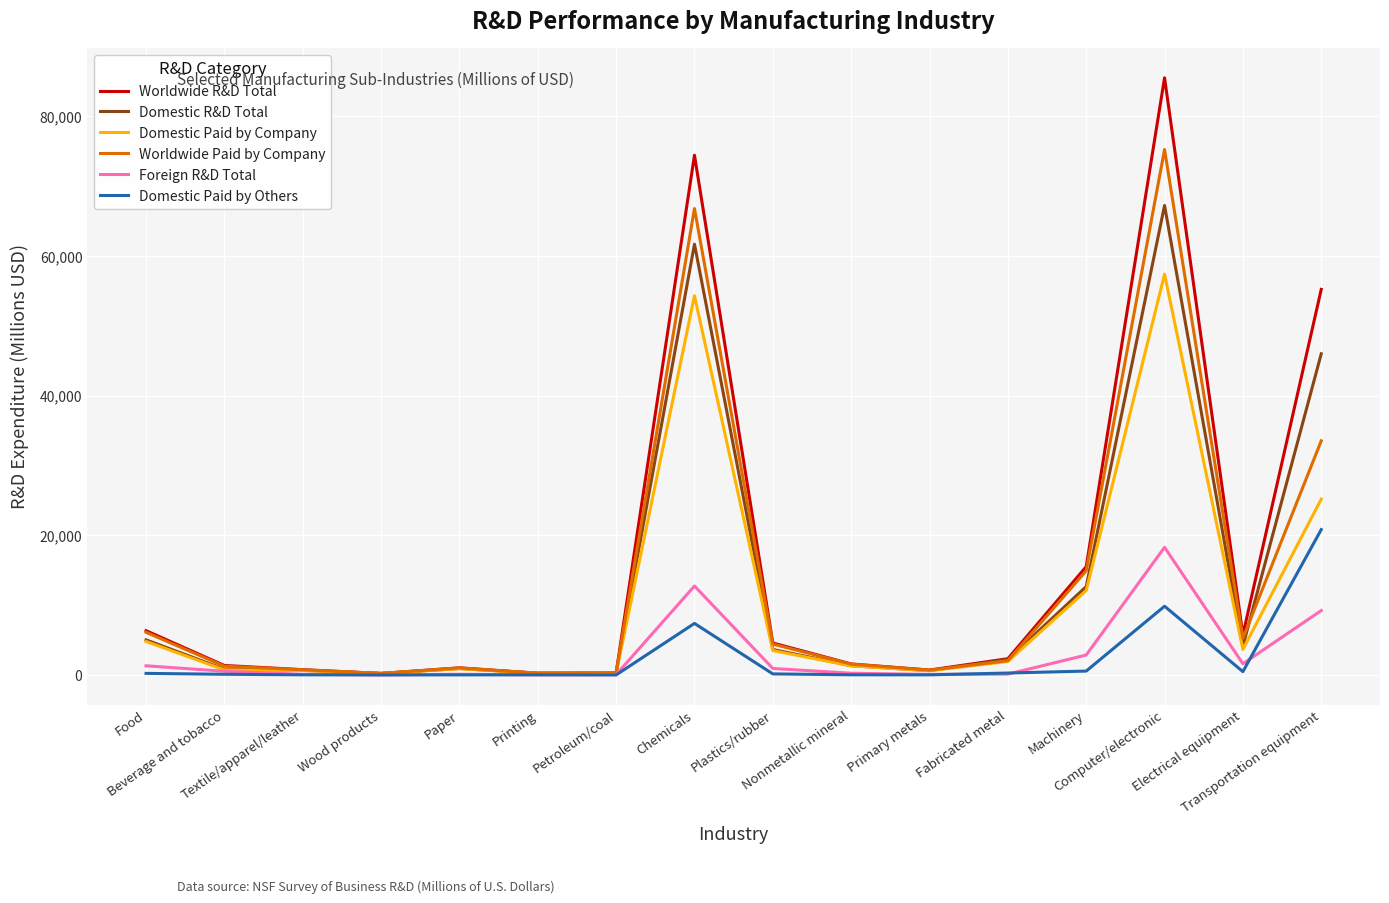

True or false: Worldwide R&D Total has more than 0 interior local peaks.

True